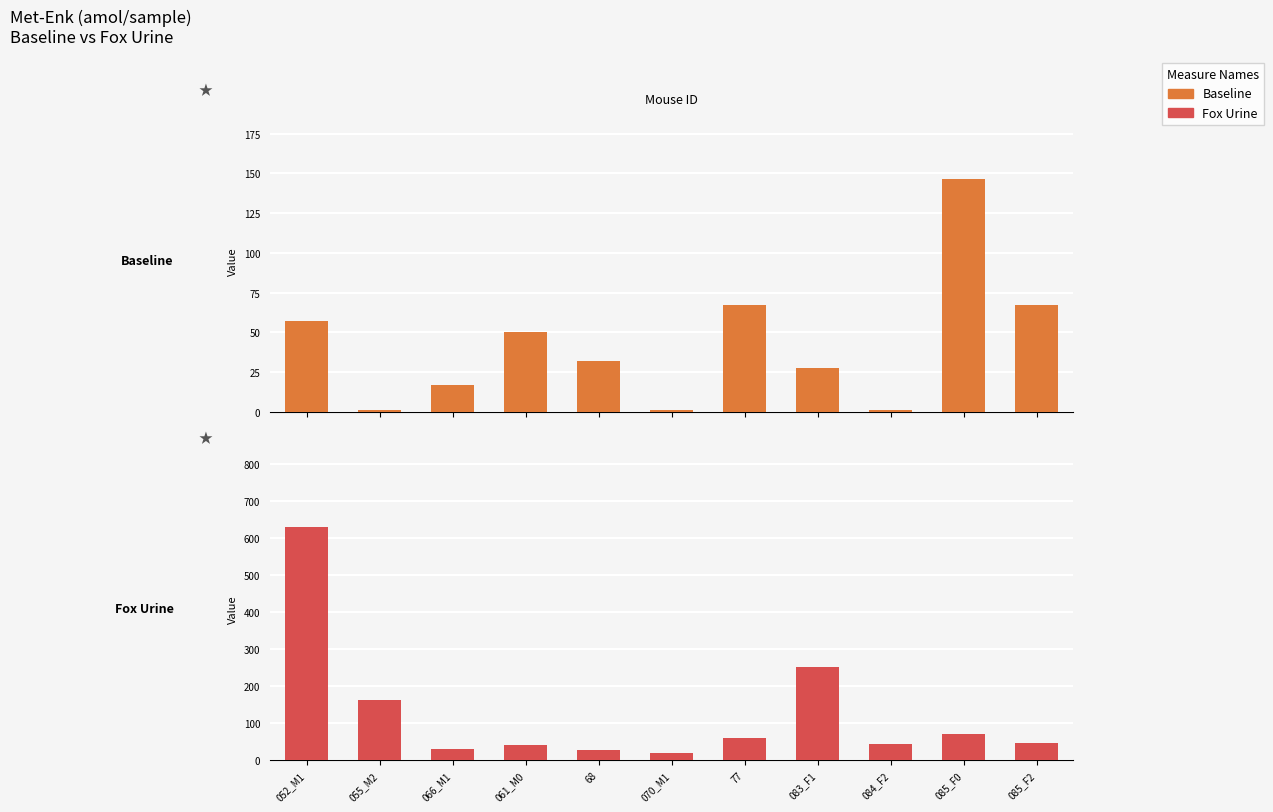

What is the value of the Fox Urine bar at the 6th from the left?

20.0